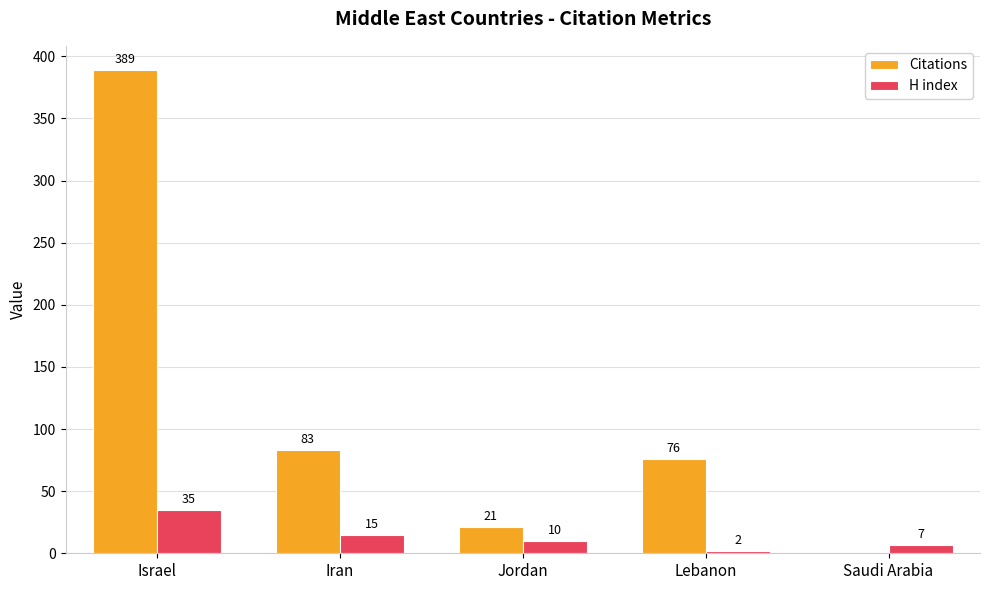

How many distinct data groups are displayed?

2